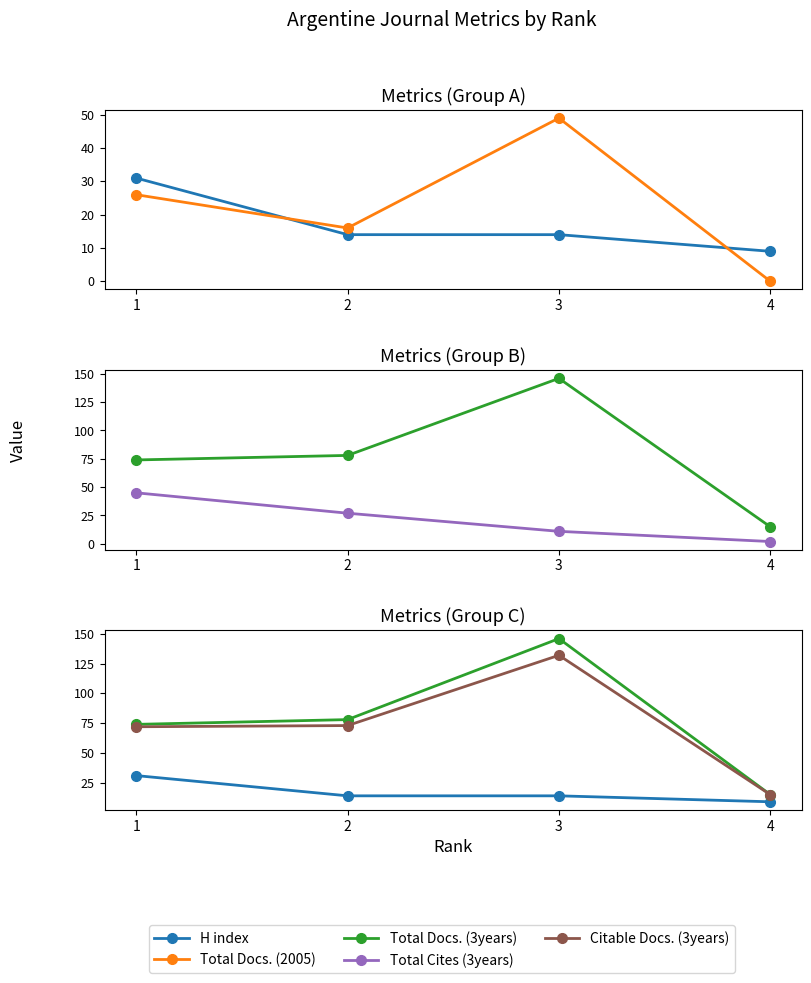

At how many categories does at least one series exceed 132?

1